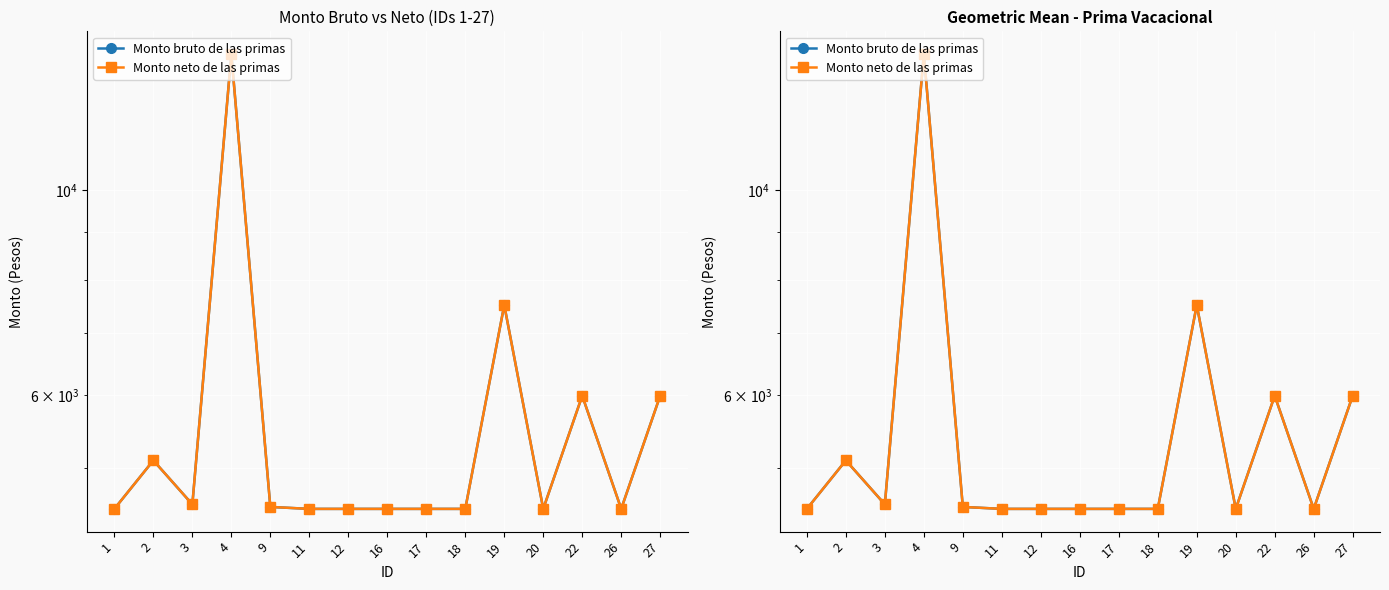

At which category does Monto bruto de las primas reach its first local valley?

3